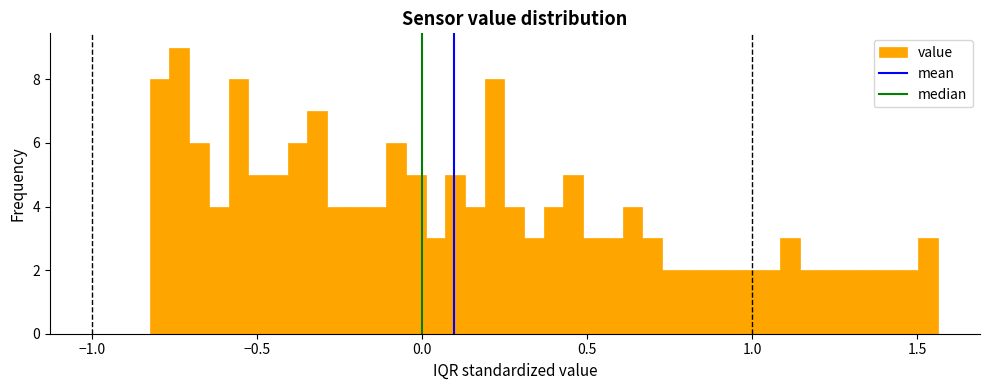

Read against the x-axis, roughly where is the centre of the tallest bar?

-0.75